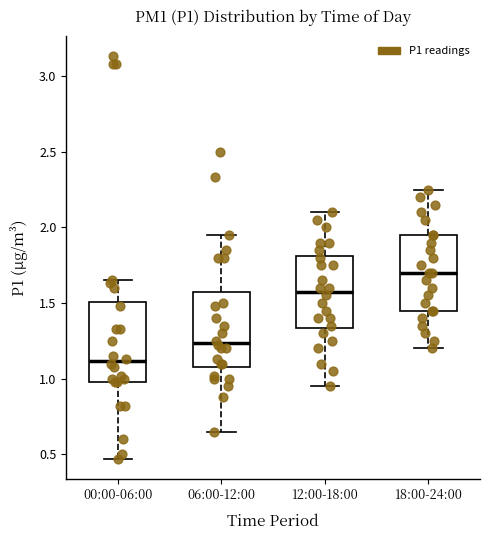

Which box has the highest median line?

18:00-24:00